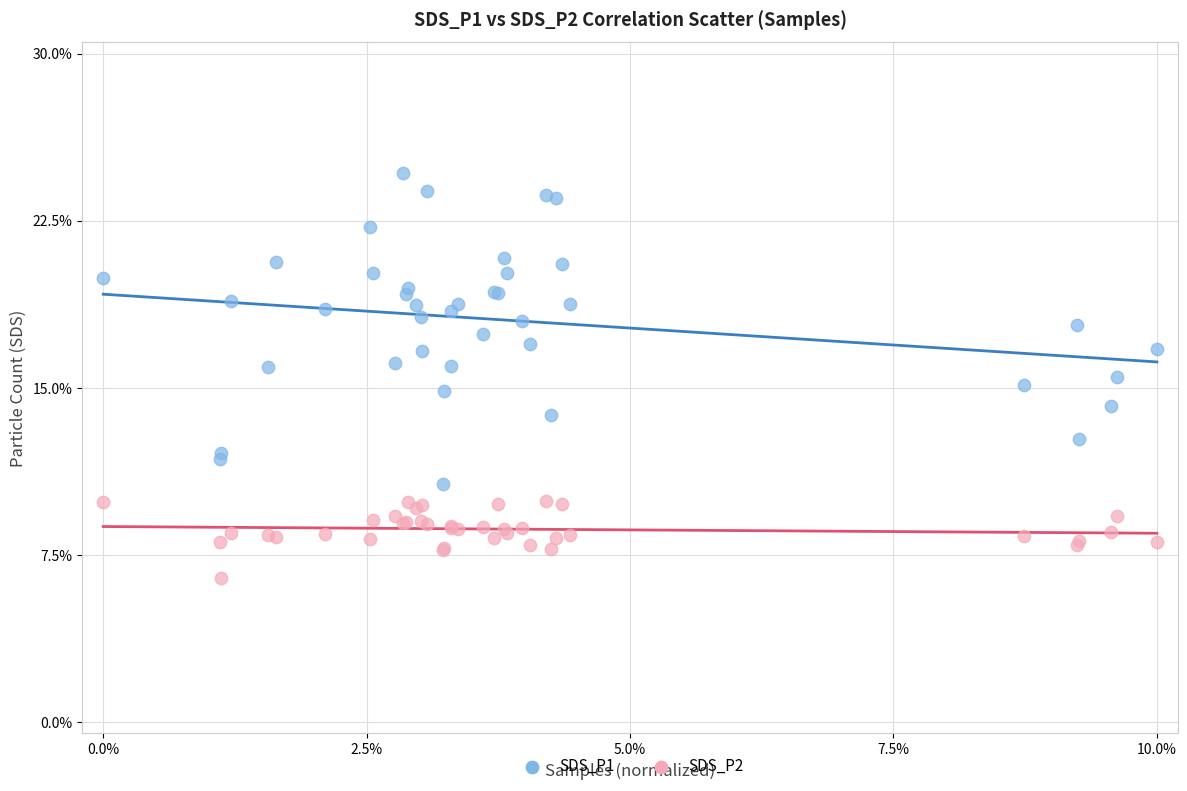

What are all the series names shown in the legend?

SDS_P1, SDS_P2